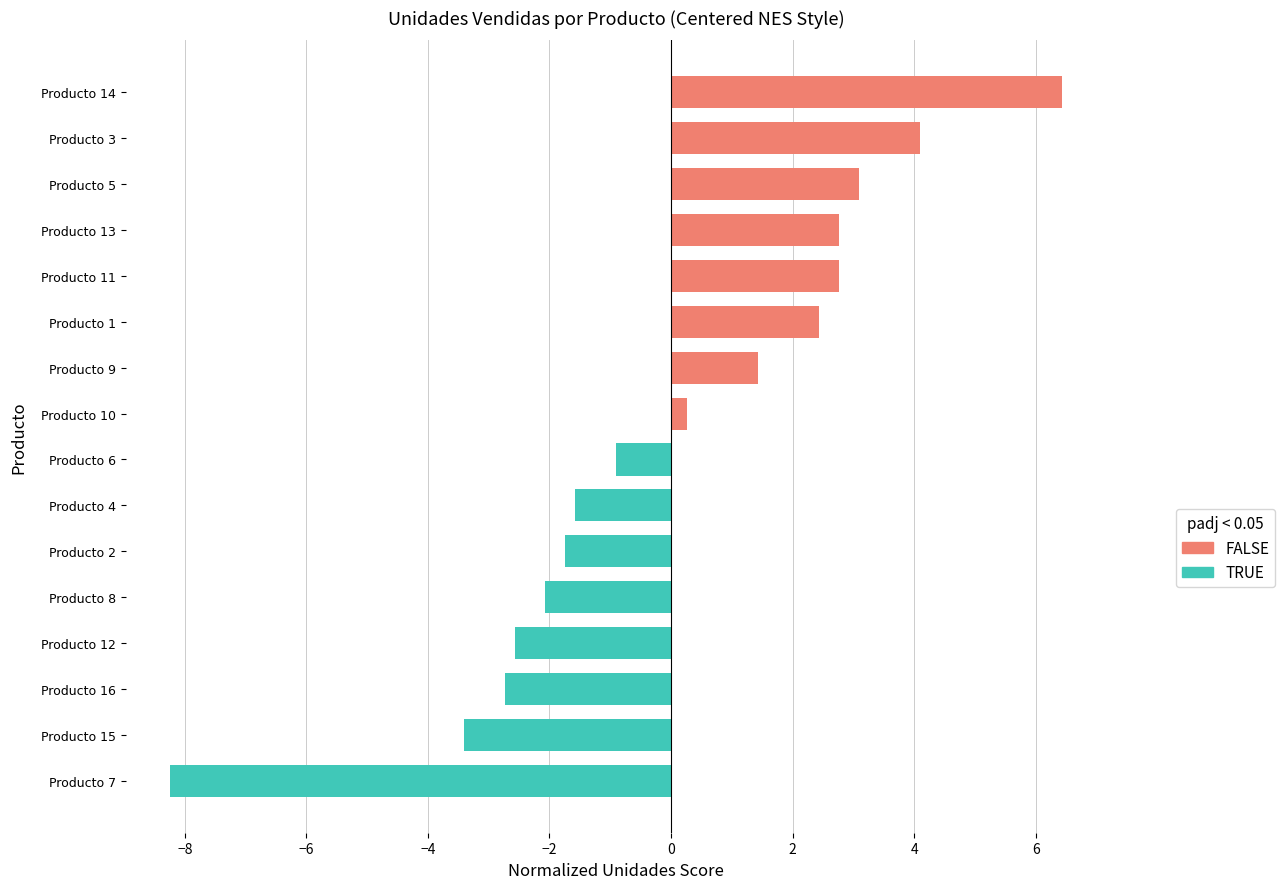

Which series changed the most between 0 and 2?

FALSE